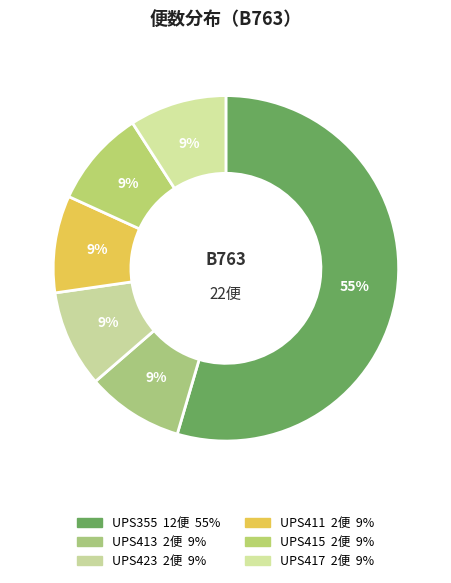

Rank the categories by value from highest to lowest.

UPS355, UPS413, UPS423, UPS411, UPS415, UPS417